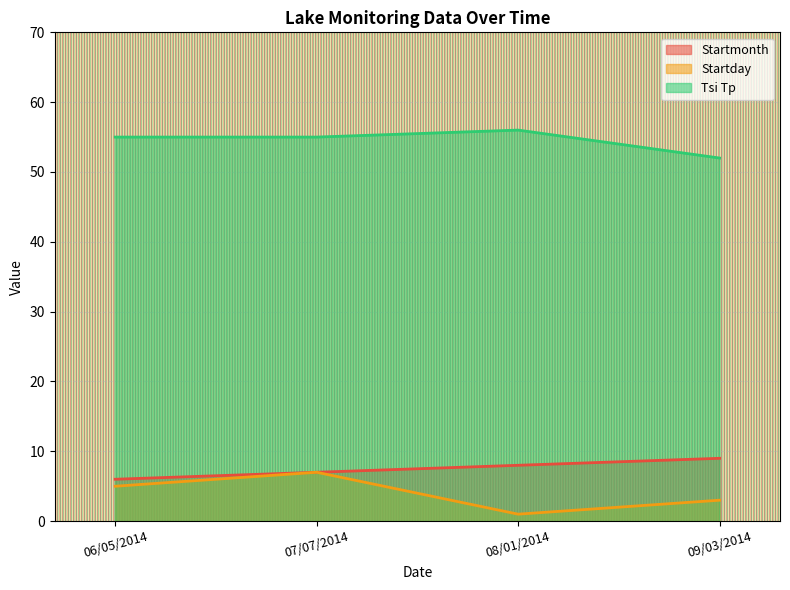

How many Tsi Tp values are between 55 and 56?

3